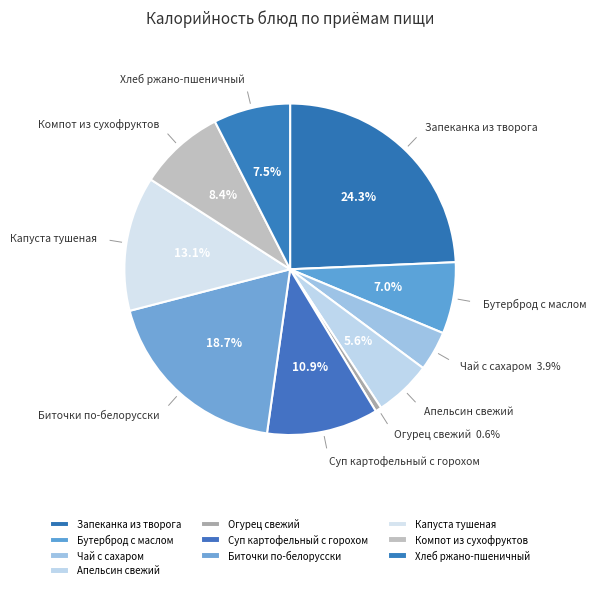

True or false: Апельсин свежий accounts for 1% of the total.

False